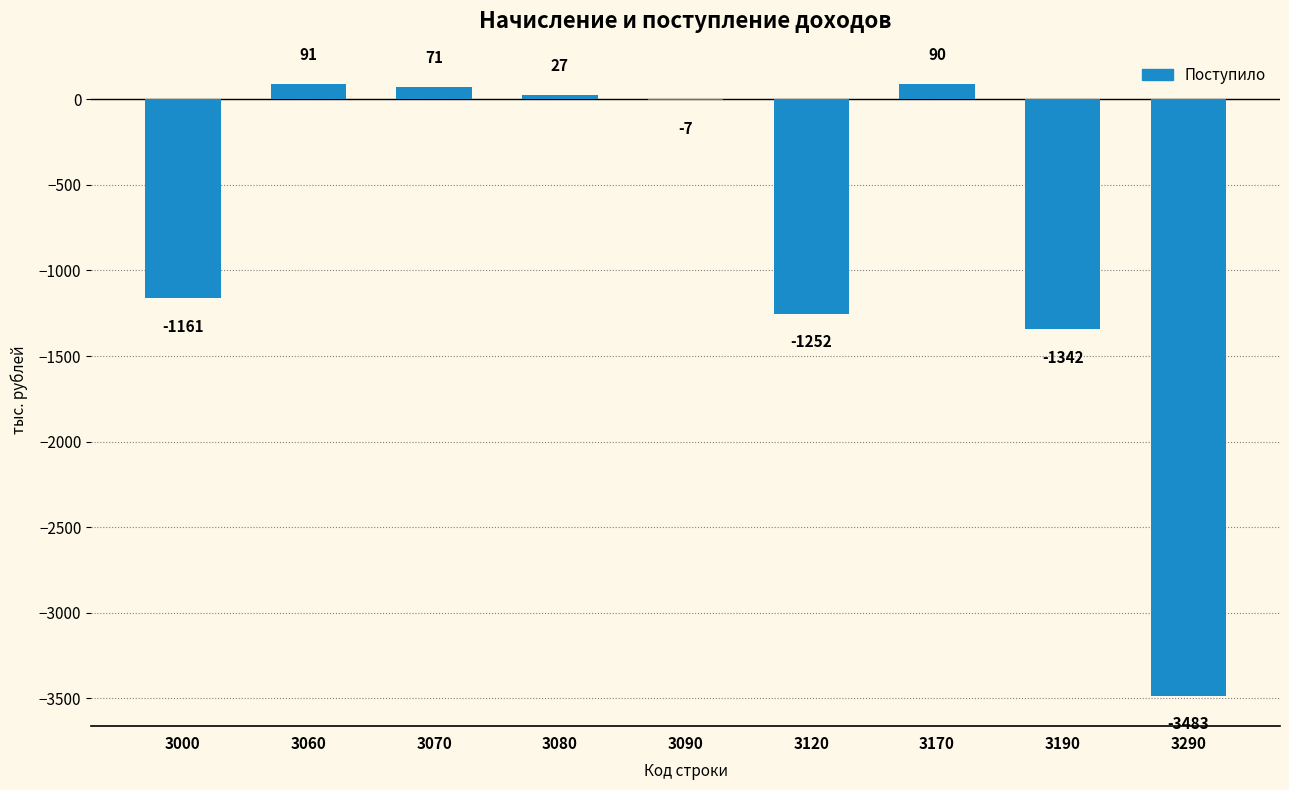

At which label is the value closest to -1696?

3190